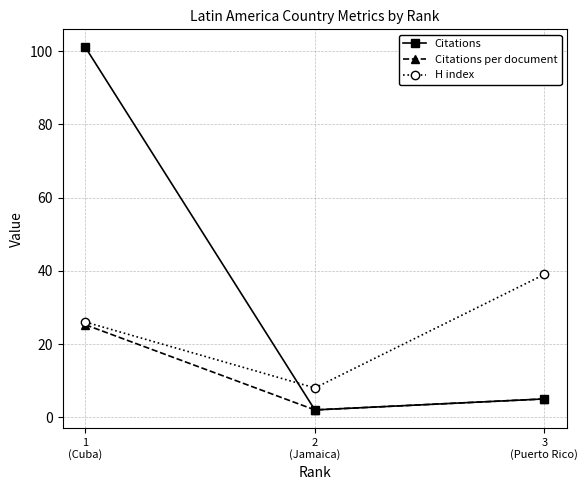

What is the total value across all series at 2
(Jamaica)?

12.0